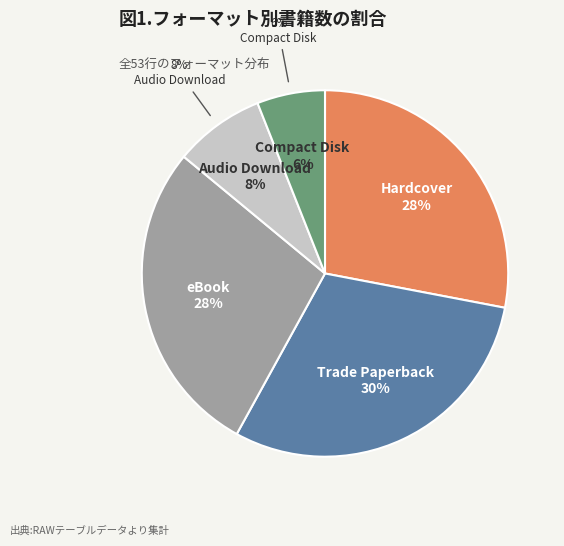

To the nearest percent, what is the average slice percentage?

20%